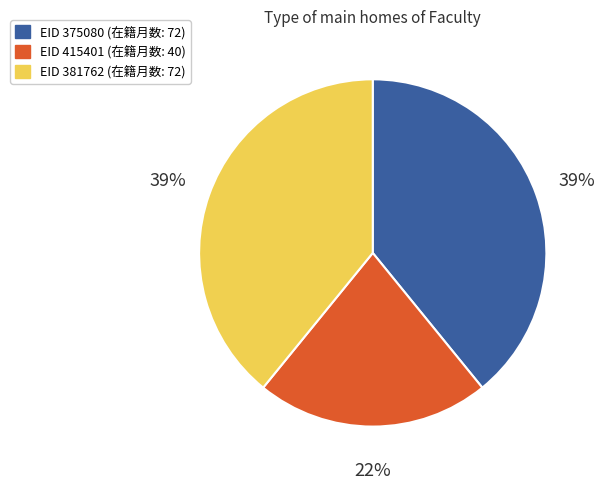

To the nearest percent, what is the difference between the largest and smallest slice percentages?

17%